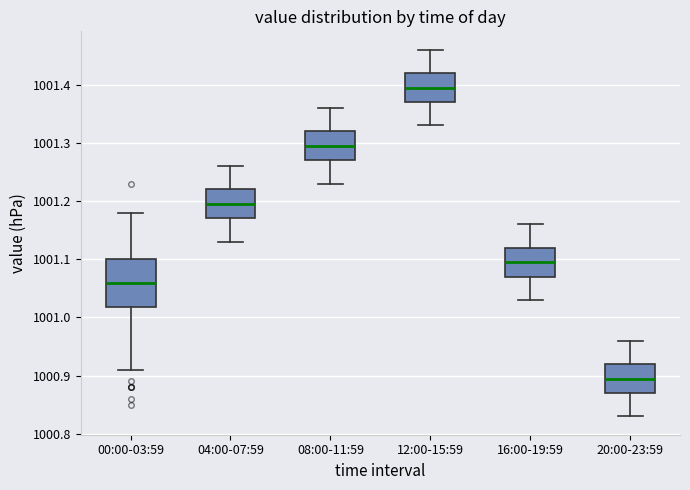

Comparing the boxes themselves (not the whiskers), which one is the tallest?

00:00-03:59